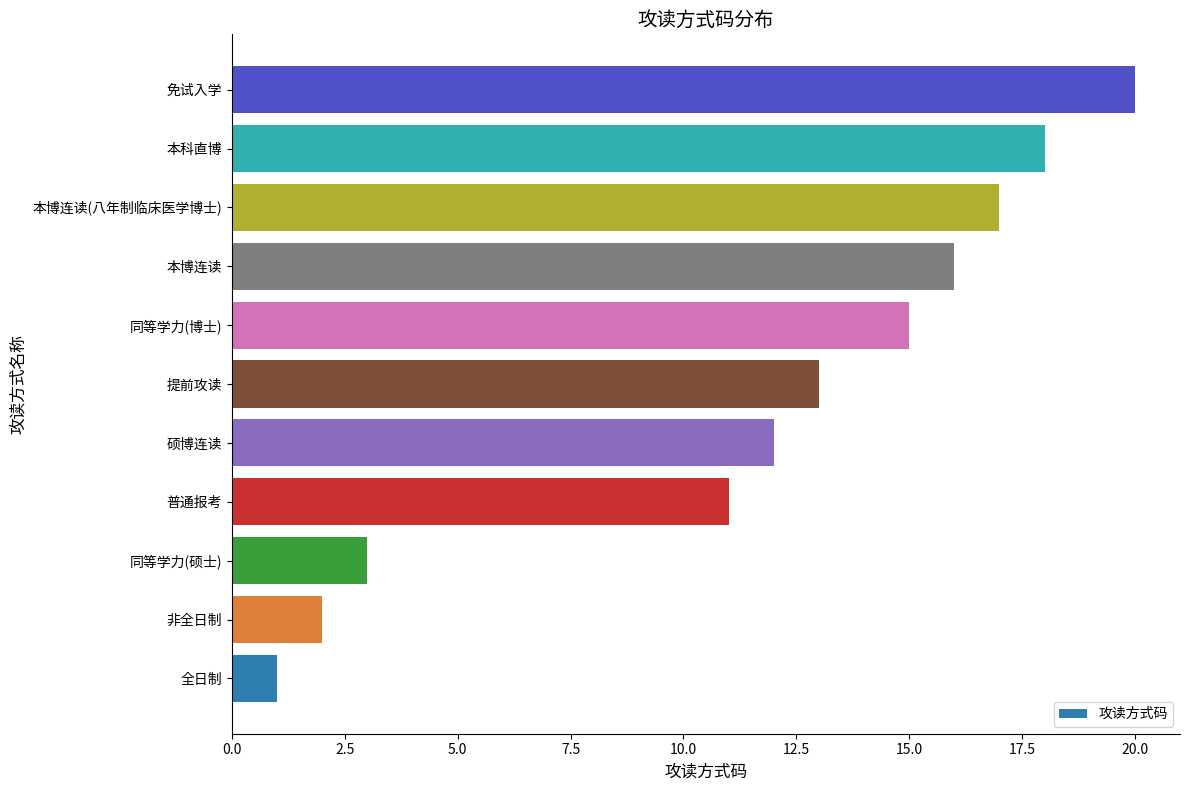

What is the ratio of the value at 本科直博 to the value at 硕博连读?

1.5